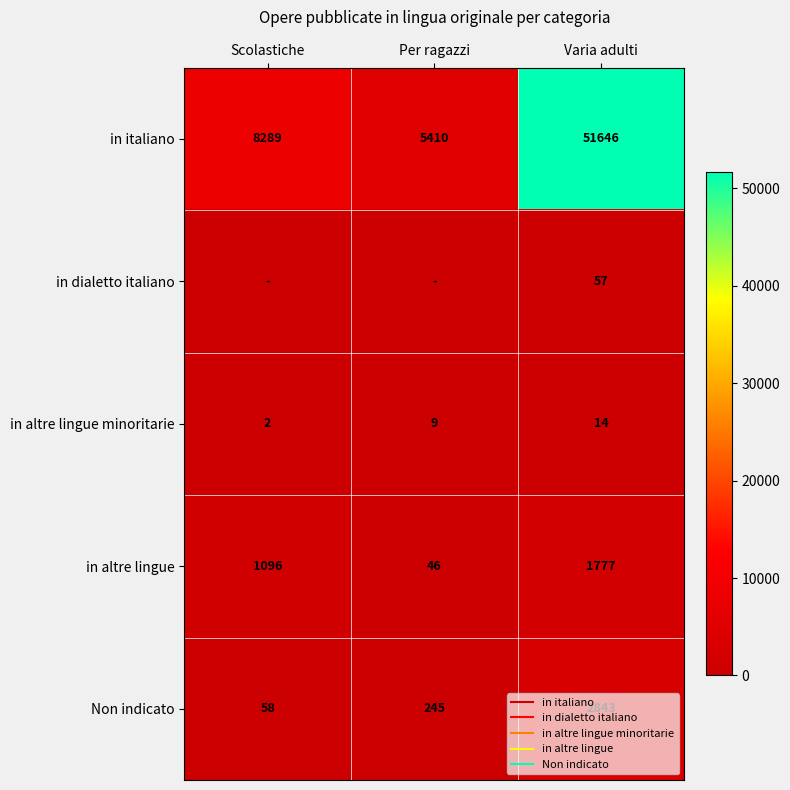

What is the difference between the maximum and second lowest values in the Non indicato series?

2598